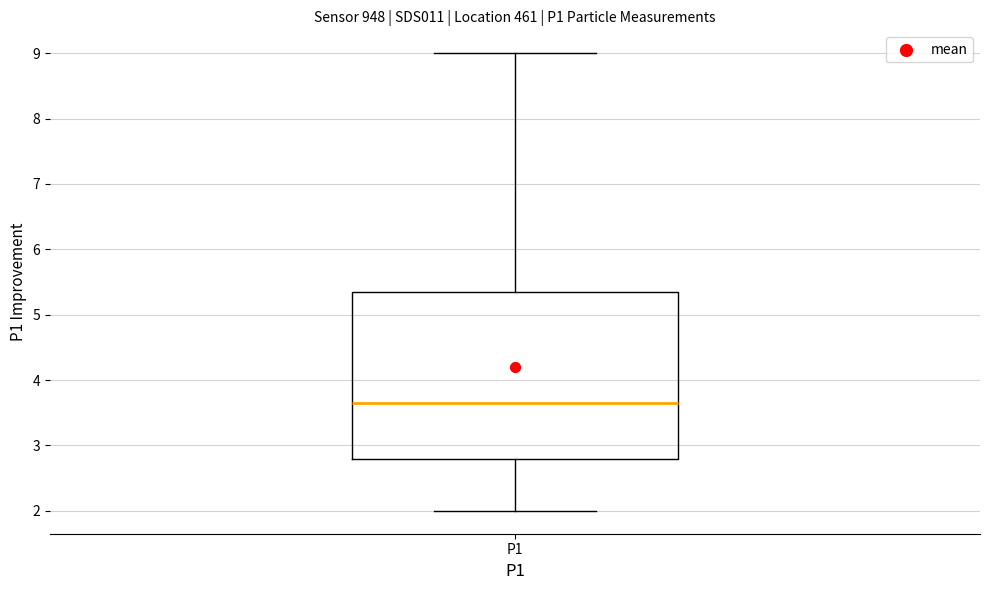

Where is the upper edge of the box for P1 on the y-axis? The values are not printed on the chart, so give them approximately, as read against the axis.

5.3